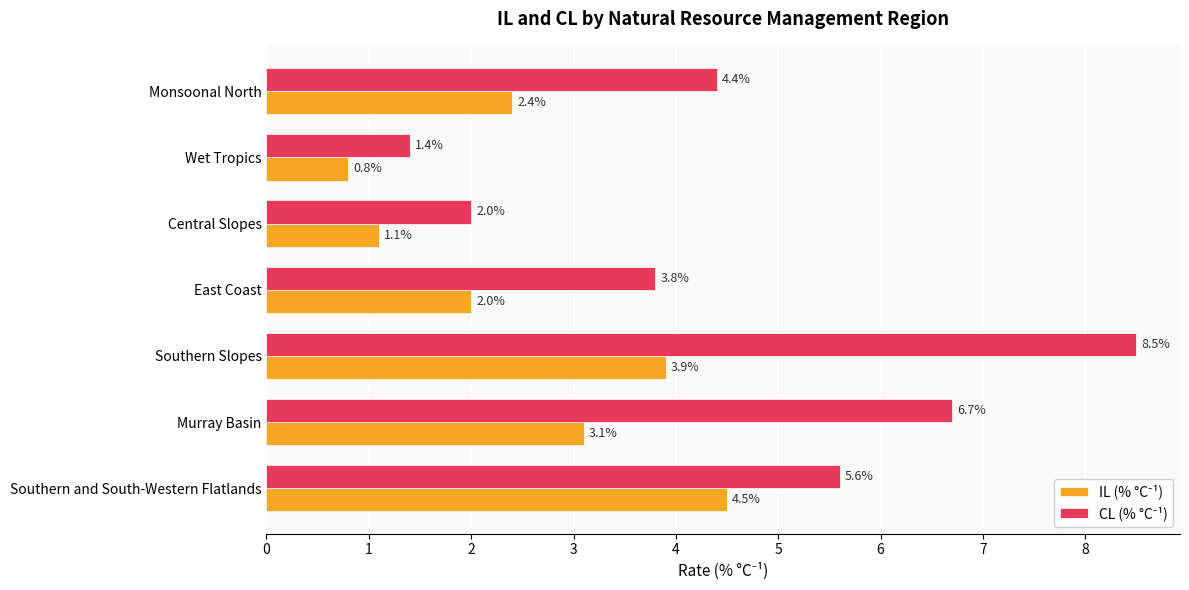

Count the number of data series in this chart.

2